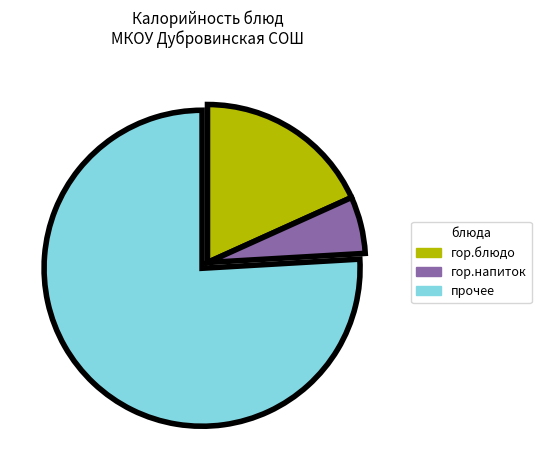

Rank the categories by value from lowest to highest.

гор.напиток, гор.блюдо, прочее